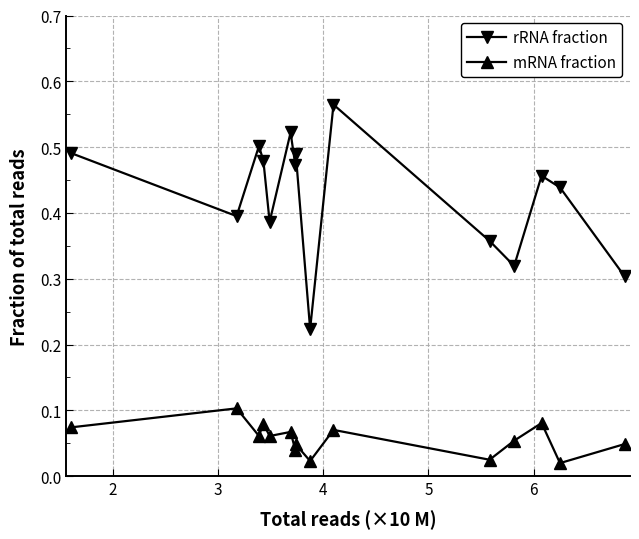

At how many categories does at least one series exceed 0?

15